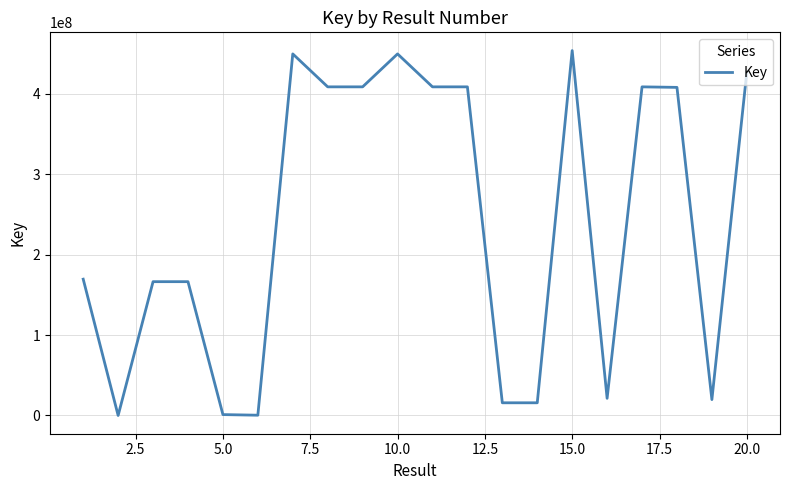

What is the greatest value displayed?

453706727